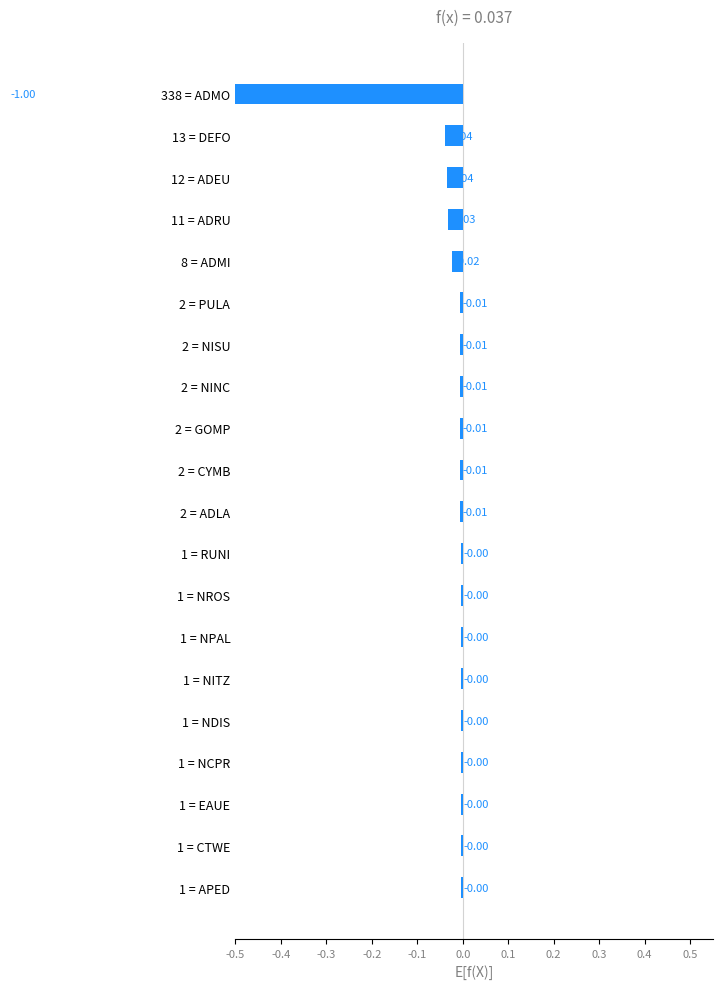

Count the number of categories in the chart.

20